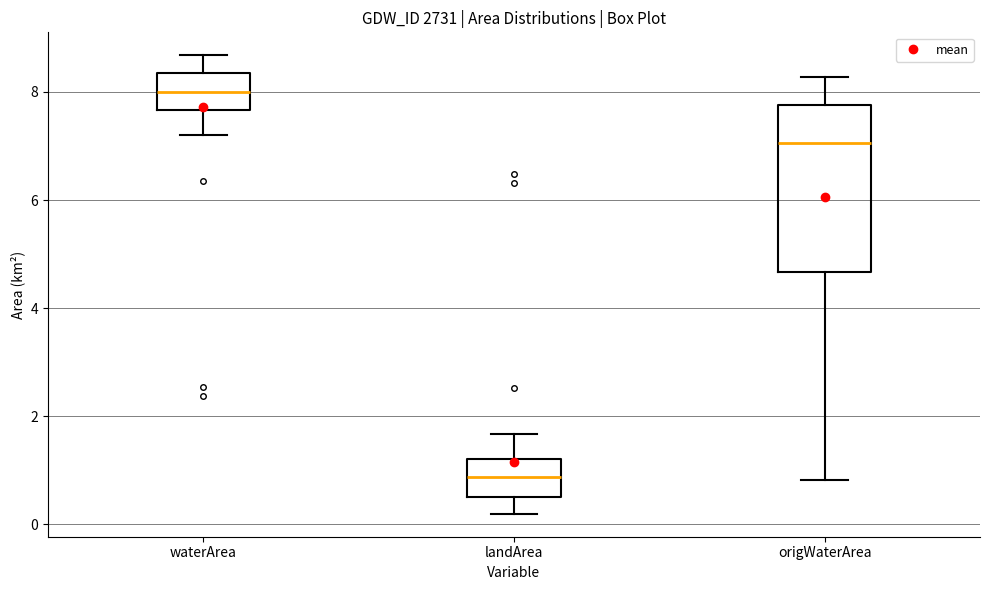

Reading left to right, read every box against the y-axis: the position of its median line, the range the box covers, and the ends of its whiskers. The values are not printed on the chart, so give them approximately, as read against the axis.

waterArea: median 8.0, box 7.6 to 8.4, whiskers 7.2 to 8.6
landArea: median 0.8, box 0.6 to 1.2, whiskers 0.2 to 1.6
origWaterArea: median 7.0, box 4.6 to 7.8, whiskers 0.8 to 8.2